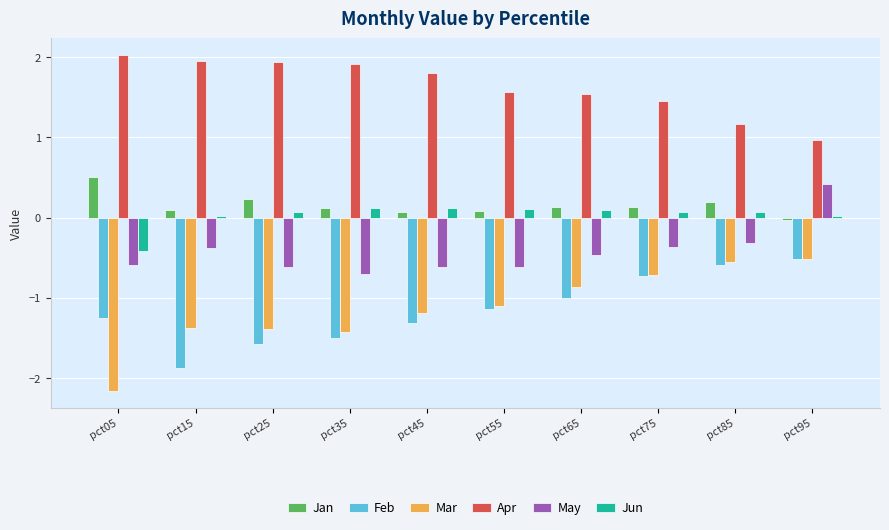

At which label does Jan reach its minimum?

pct95